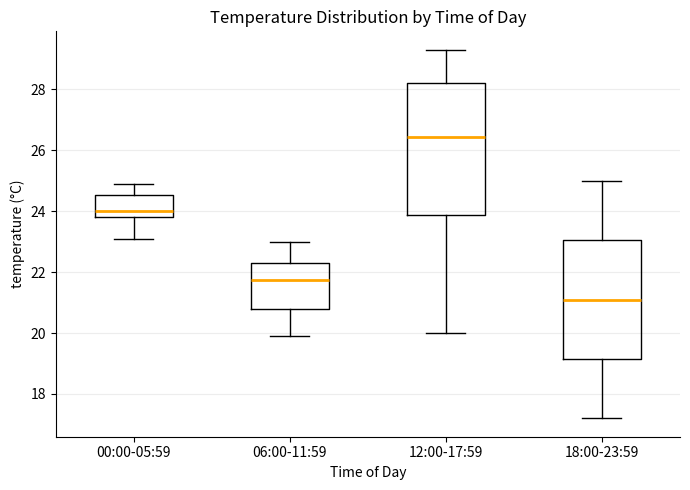

Reading left to right, read every box against the y-axis: the position of its median line, the range the box covers, and the ends of its whiskers. The values are not printed on the chart, so give them approximately, as read against the axis.

00:00-05:59: median 24.0, box 23.8 to 24.6, whiskers 23.2 to 25.0
06:00-11:59: median 21.8, box 20.8 to 22.4, whiskers 20.0 to 23.0
12:00-17:59: median 26.4, box 23.8 to 28.2, whiskers 20.0 to 29.4
18:00-23:59: median 21.2, box 19.2 to 23.0, whiskers 17.2 to 25.0